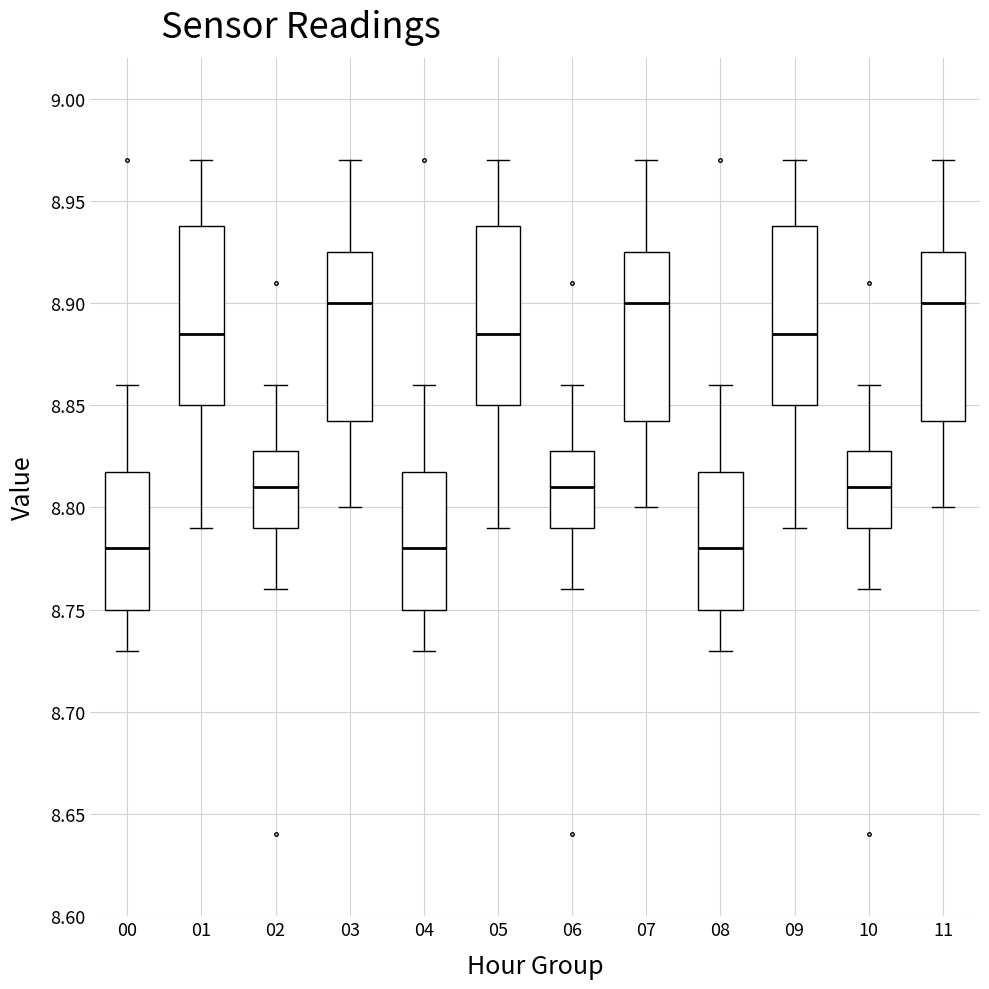

Reading left to right, read every box against the y-axis: the position of its median line, the range the box covers, and the ends of its whiskers. The values are not printed on the chart, so give them approximately, as read against the axis.

00: median 8.780, box 8.750 to 8.820, whiskers 8.730 to 8.860
01: median 8.885, box 8.850 to 8.940, whiskers 8.790 to 8.970
02: median 8.810, box 8.790 to 8.830, whiskers 8.760 to 8.860
03: median 8.900, box 8.845 to 8.925, whiskers 8.800 to 8.970
04: median 8.780, box 8.750 to 8.820, whiskers 8.730 to 8.860
05: median 8.885, box 8.850 to 8.940, whiskers 8.790 to 8.970
06: median 8.810, box 8.790 to 8.830, whiskers 8.760 to 8.860
07: median 8.900, box 8.845 to 8.925, whiskers 8.800 to 8.970
08: median 8.780, box 8.750 to 8.820, whiskers 8.730 to 8.860
09: median 8.885, box 8.850 to 8.940, whiskers 8.790 to 8.970
10: median 8.810, box 8.790 to 8.830, whiskers 8.760 to 8.860
11: median 8.900, box 8.845 to 8.925, whiskers 8.800 to 8.970